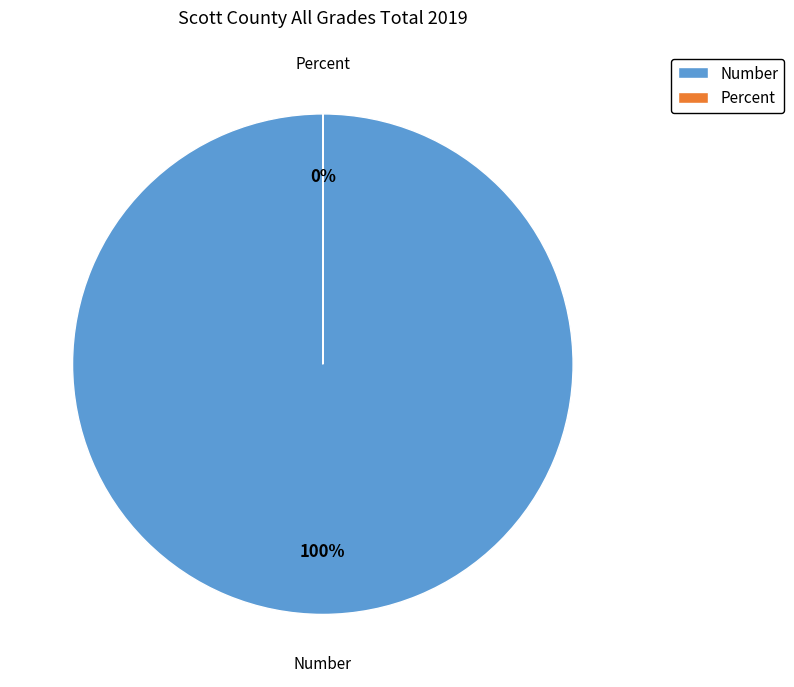

To the nearest percent, what percentage of the pie is Number?

100%